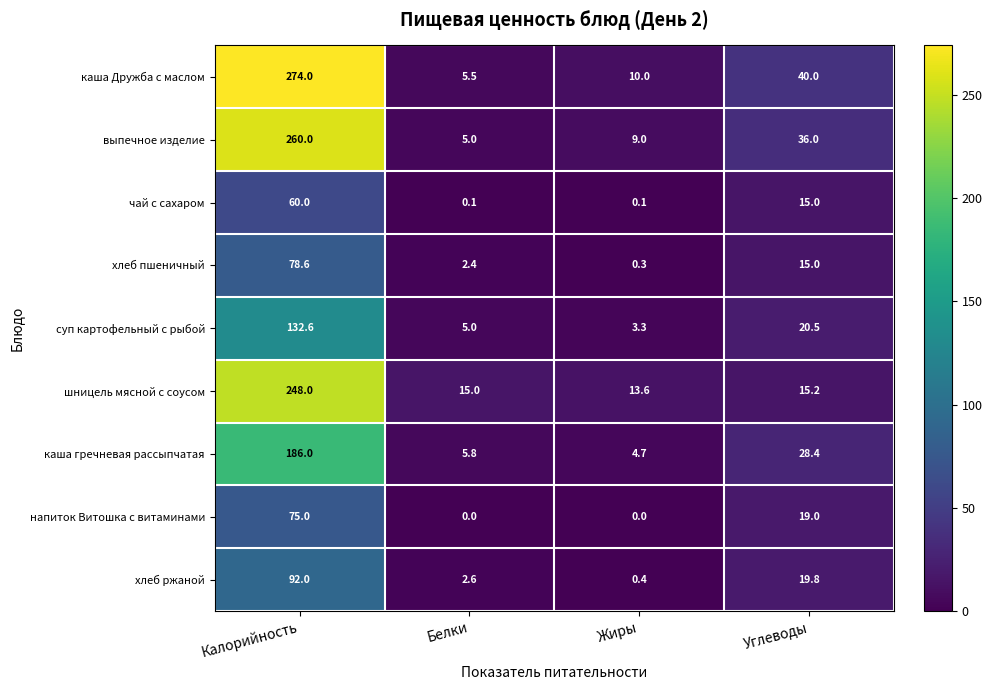

Count the number of data series in this chart.

9